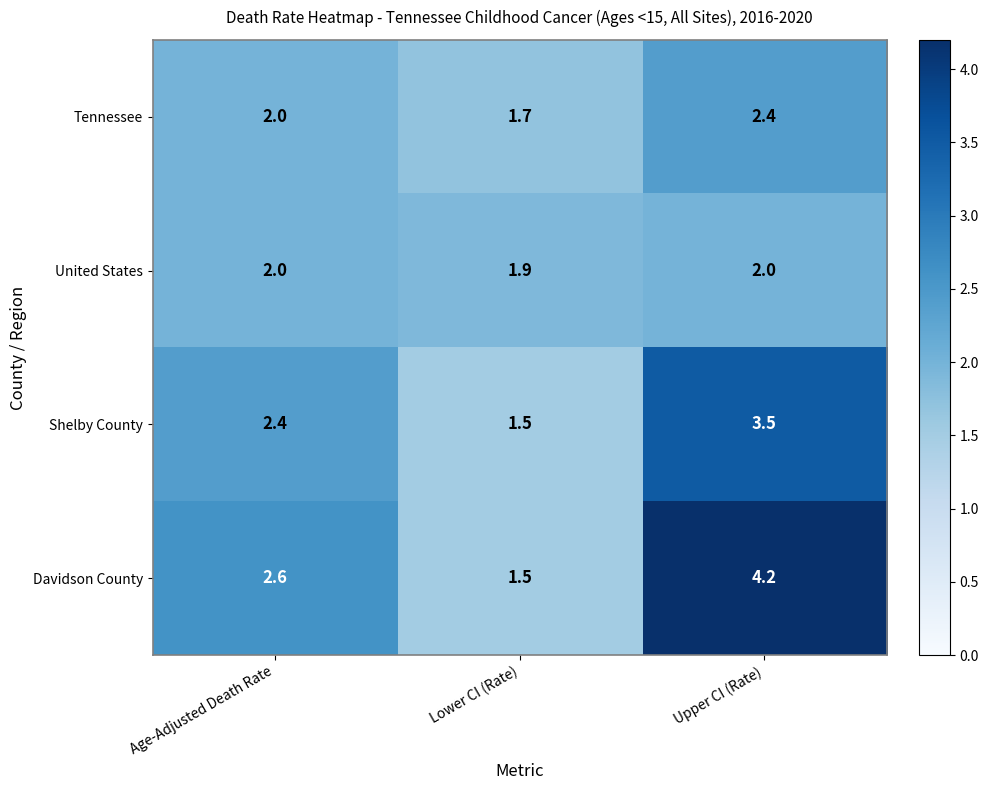

Which category has the highest value in the Tennessee series?

Upper CI (Rate)